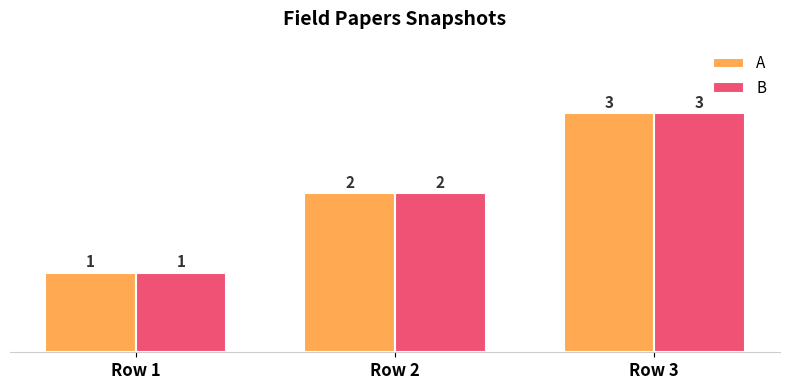

Is the value of A at Row 2 greater than the value of B at Row 1?

Yes